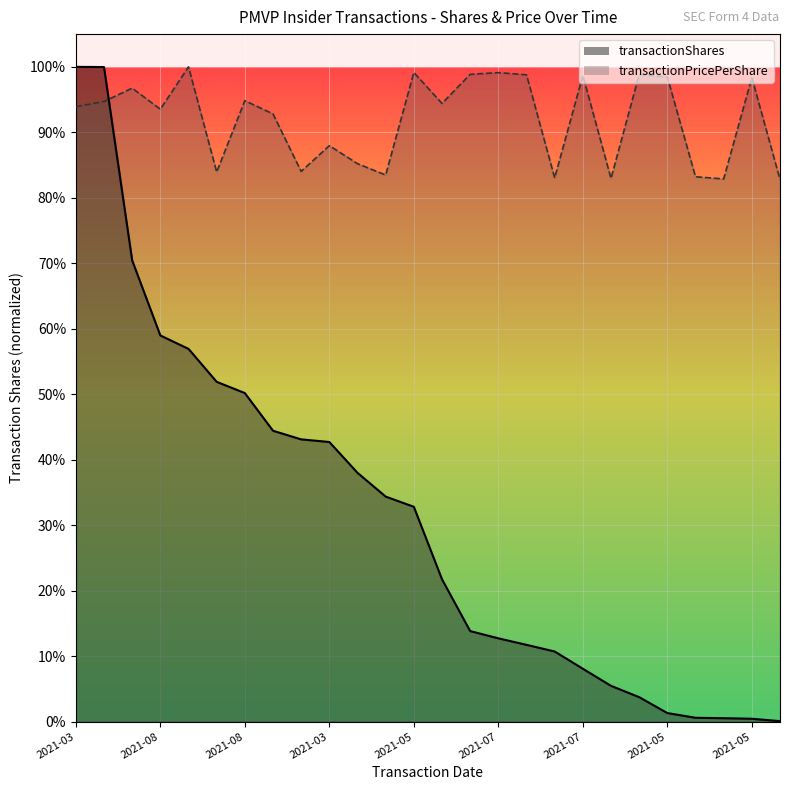

Where is transactionShares_line nearest to the value 68288?

2021-07